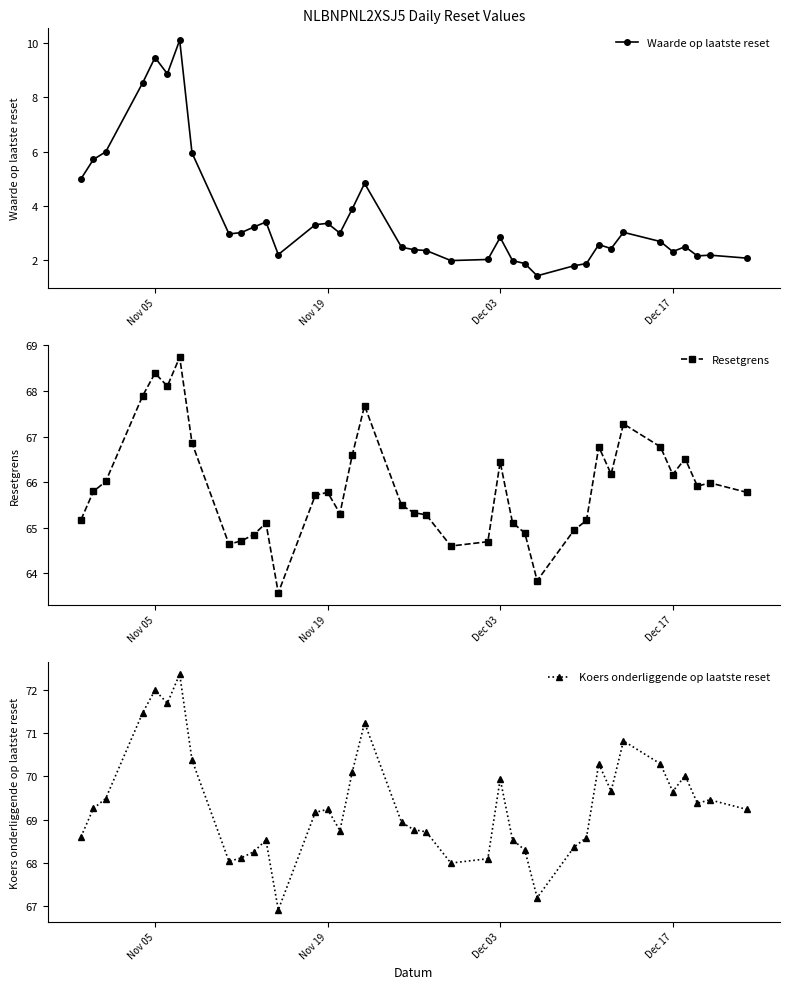

At how many categories does at least one series exceed 7?

38